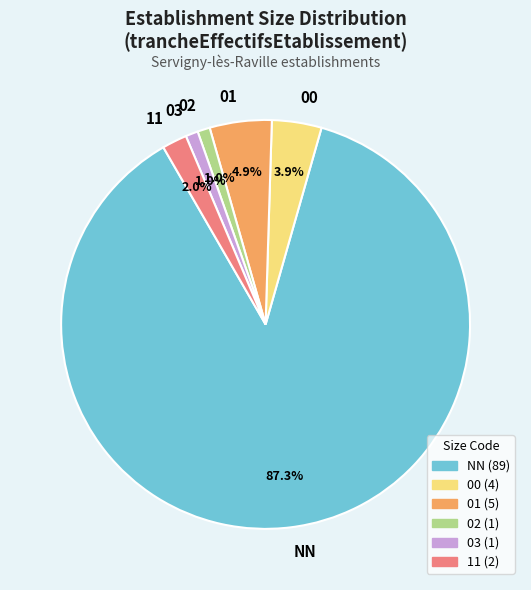

Between 00 and NN, which is larger?

NN